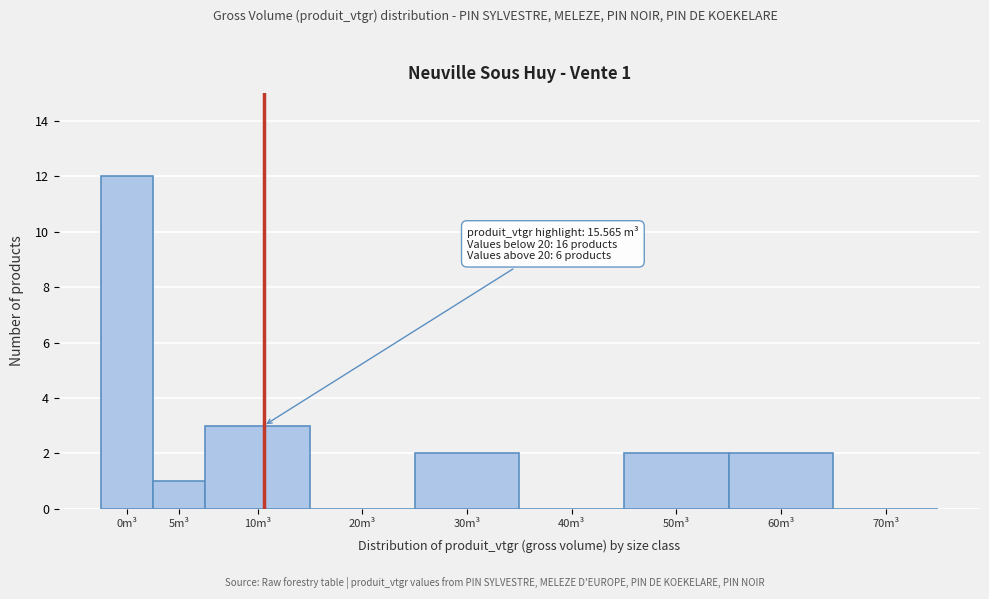

Reading left to right, what are all the values shown in this chart?

0m³=12	5m³=1	10m³=3	20m³=0	30m³=2	40m³=0	50m³=2	60m³=2	70m³=0